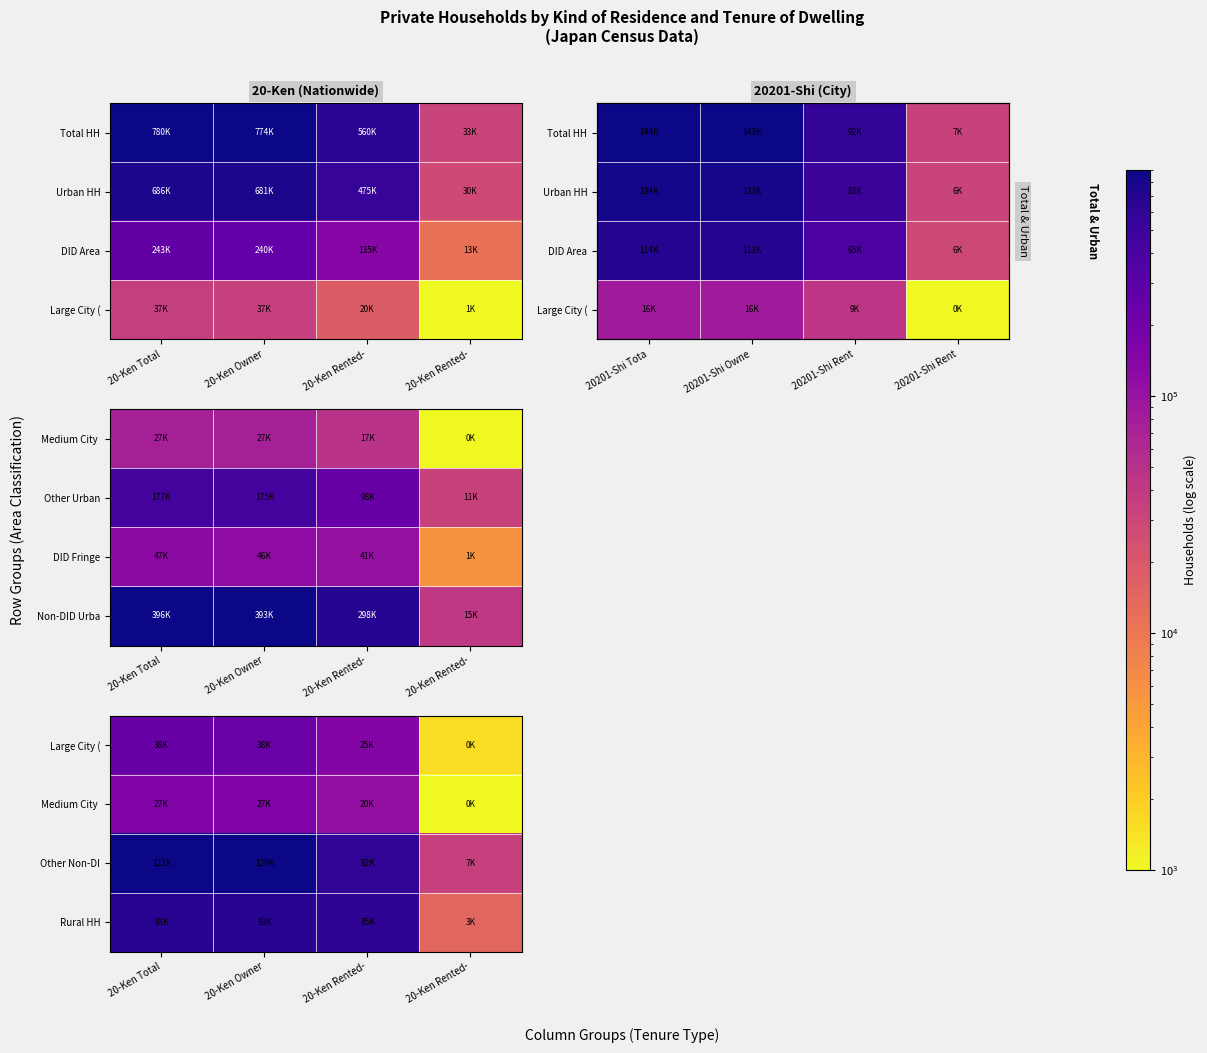

How many data points does each series have?

4